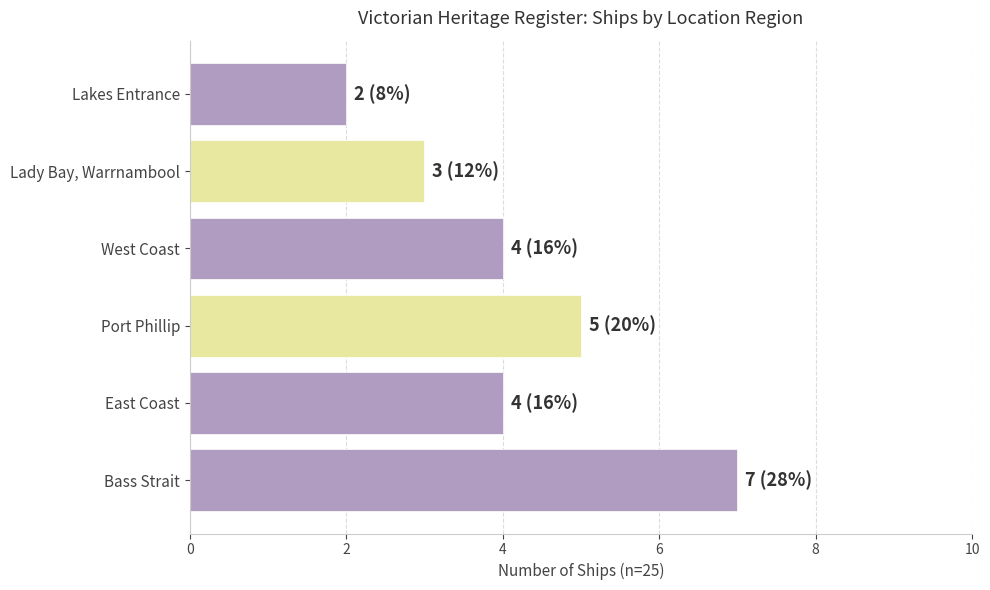

How many bars are there in total?

6